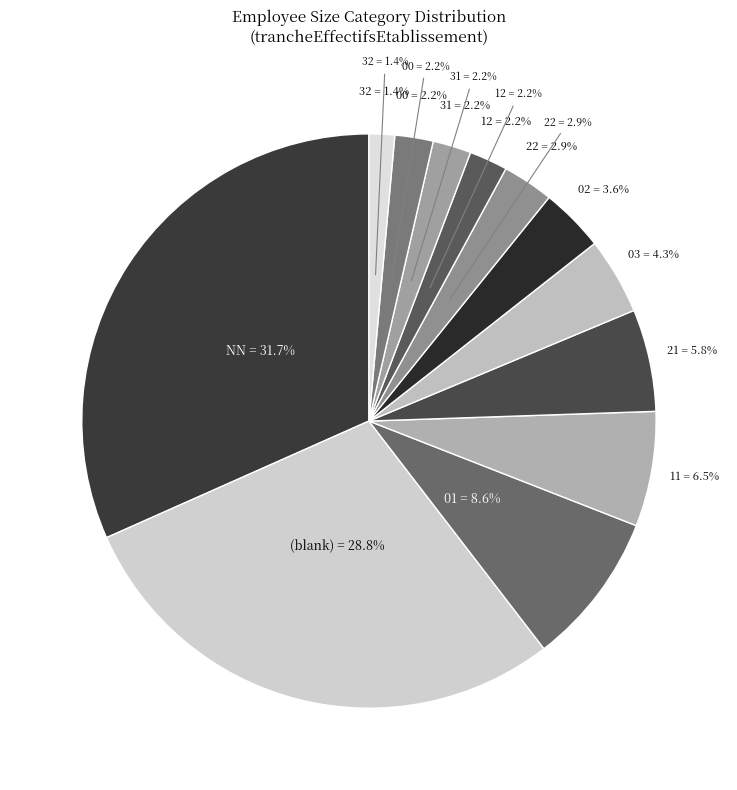

To the nearest percent, what is the average slice percentage?

8%